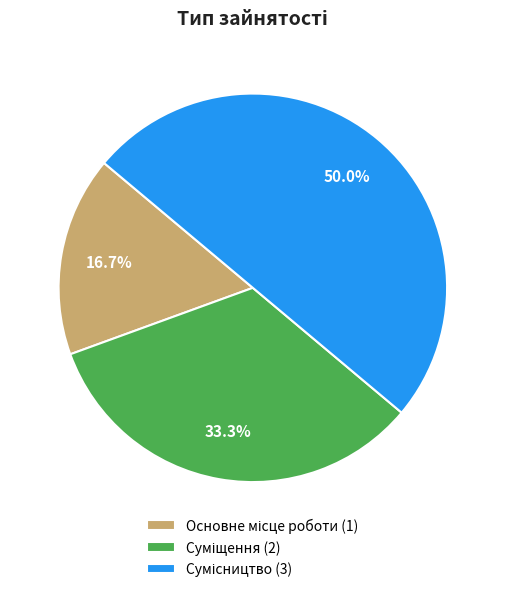

To the nearest percent, what portion does Суміщення represent?

33%